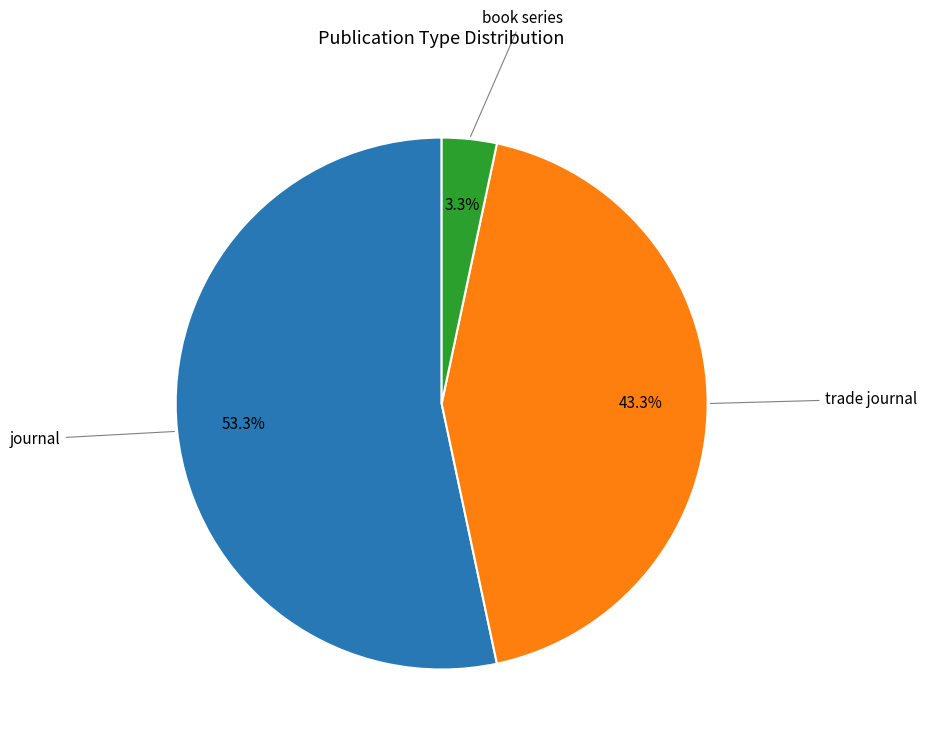

How many slices are in this pie chart?

3